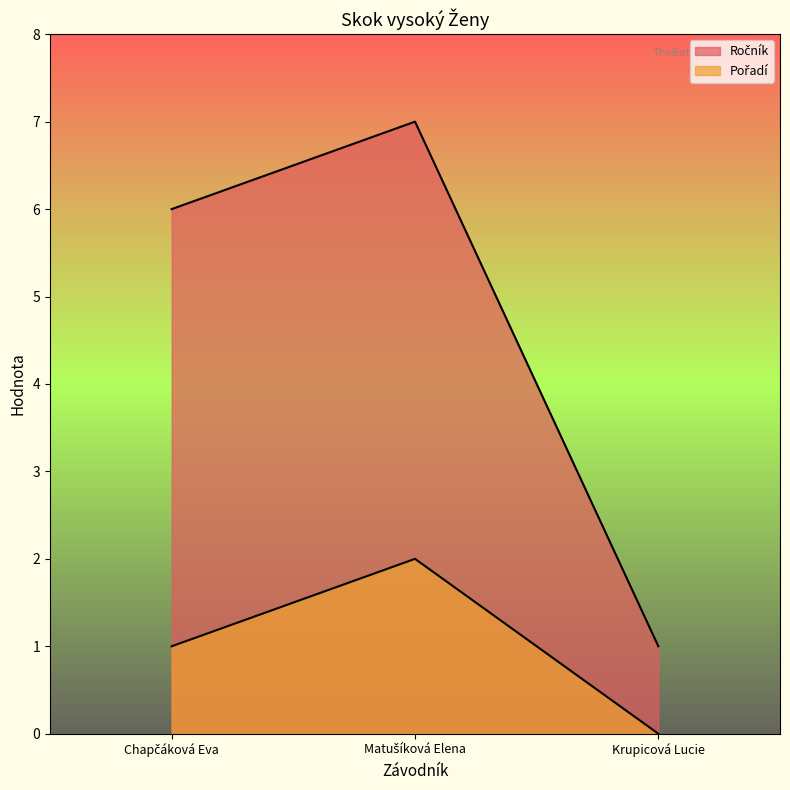

List the series in order of their overall mean, highest first.

Ročník, Pořadí